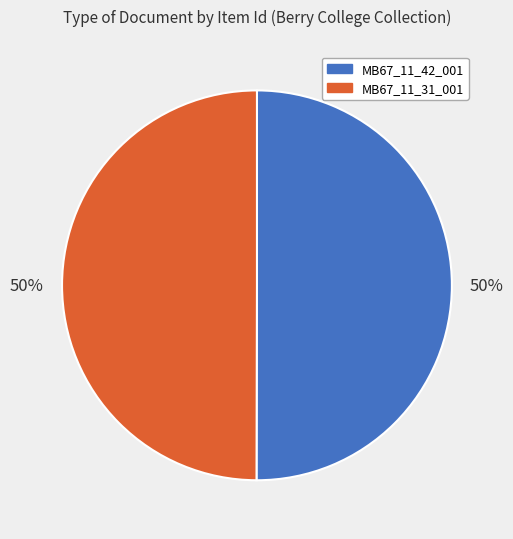

To the nearest percent, what is the average slice percentage?

50%